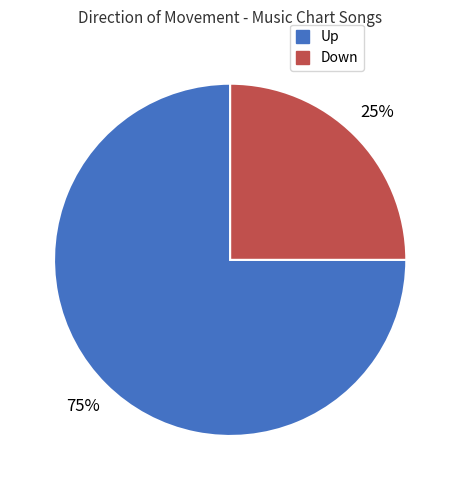

Does Down account for over 50% of the chart?

No